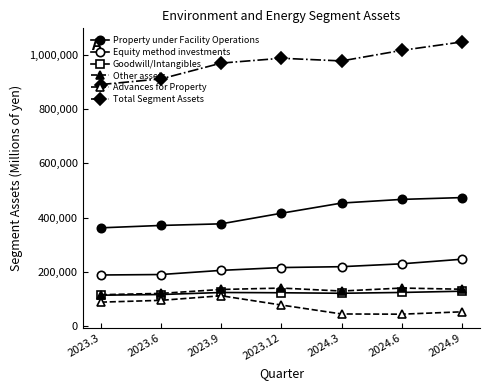

The value of Property under Facility Operations at 2023.6 is 648939. True or false?

False